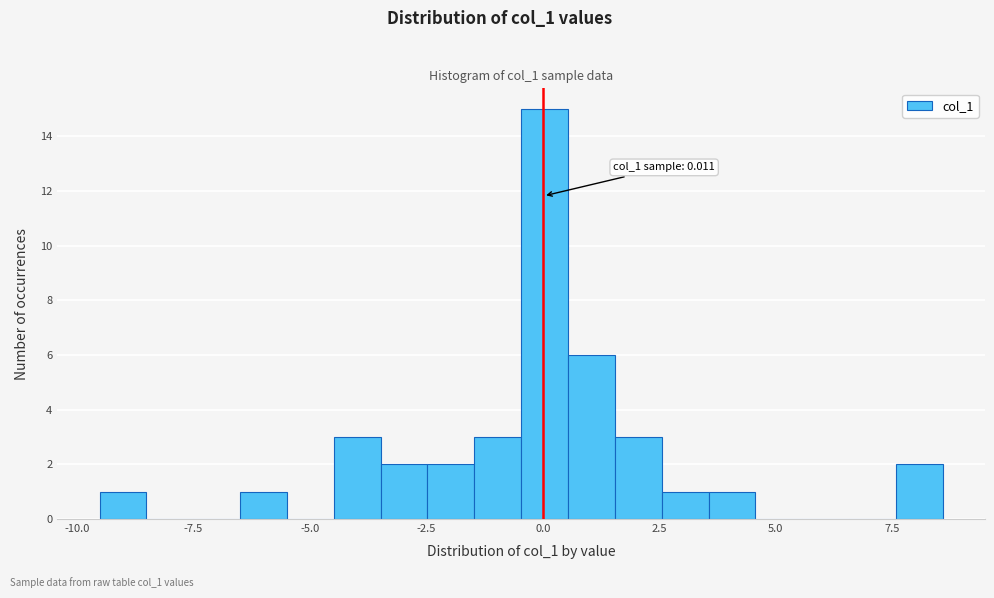

Read against the x-axis, roughly where is the centre of the tallest bar?

0.0